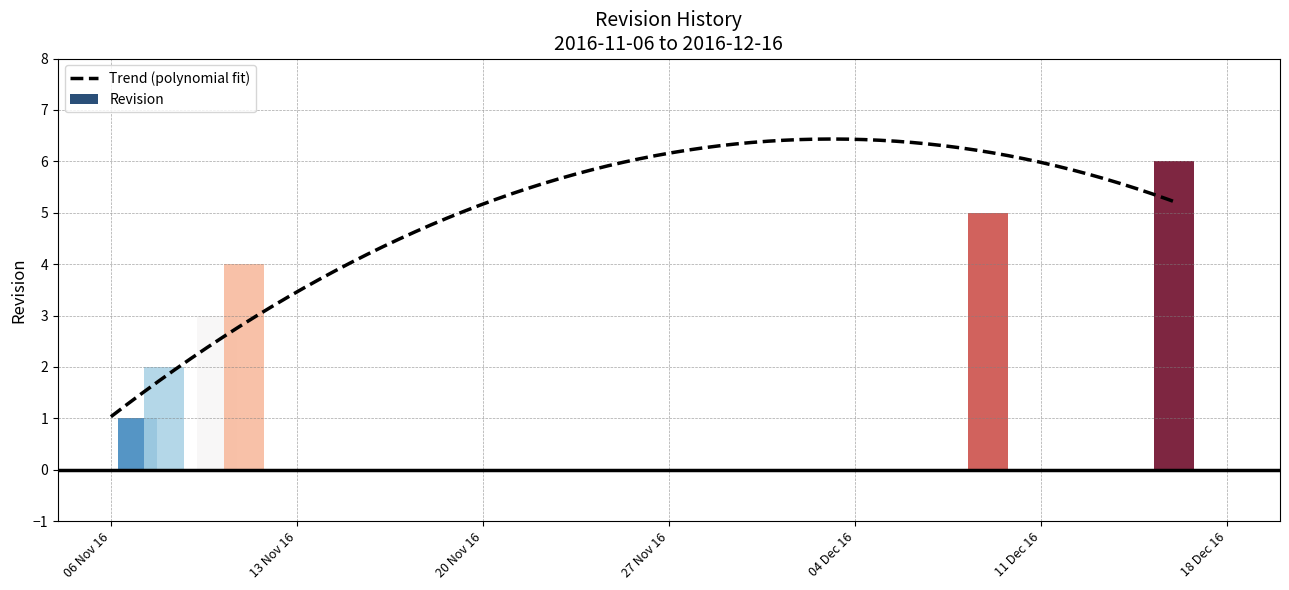

How many bars are there in total?

7